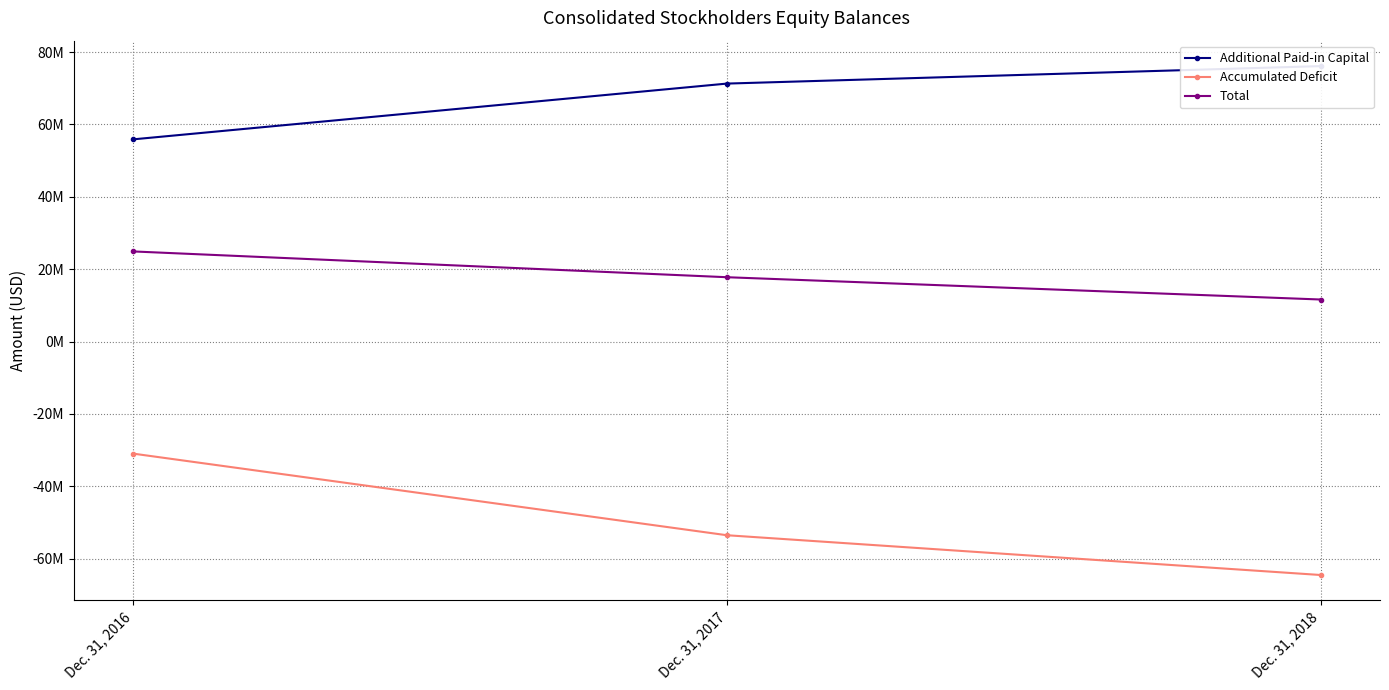

How many values in the Total series exceed 17766000?

1